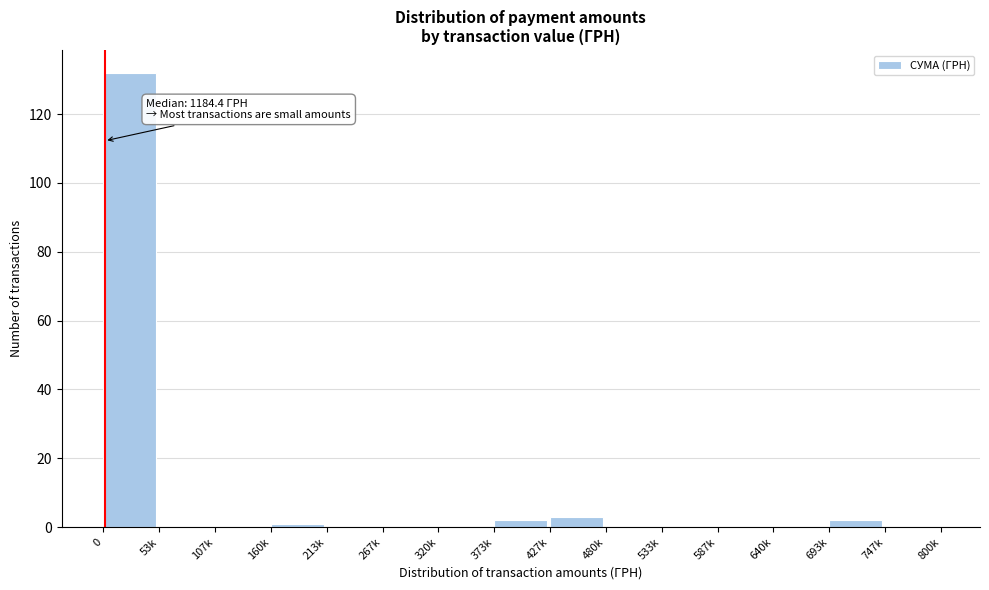

Reading left to right, extract all data points from this chart.

0=132	53k=0	107k=0	160k=1	213k=0	267k=0	320k=0	373k=2	427k=3	480k=0	533k=0	587k=0	640k=0	693k=2	747k=0